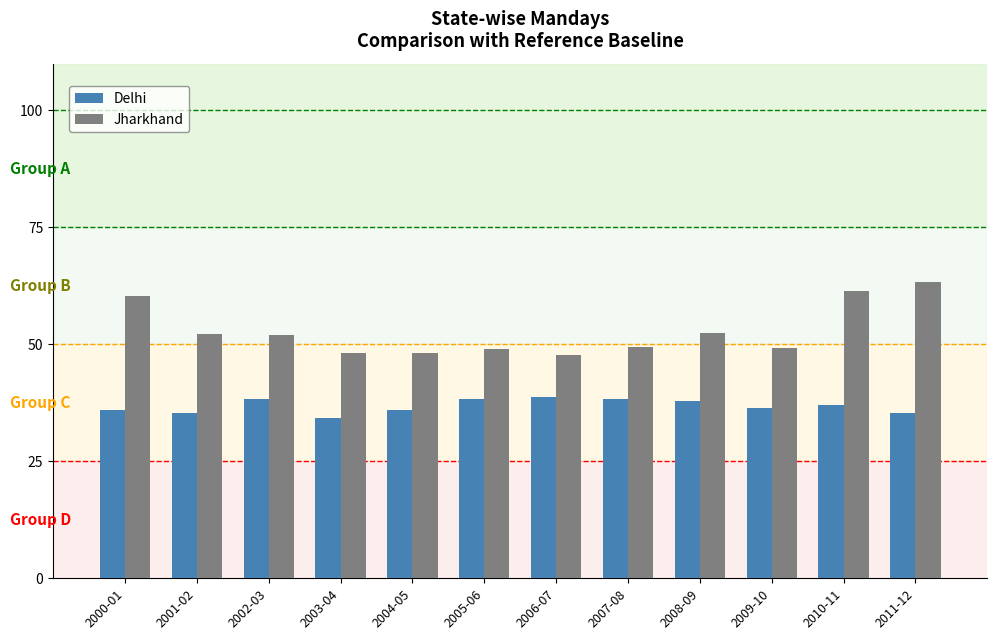

Reading left to right, transcribe all the data shown in this chart.

Delhi: 2000-01=35904	2001-02=35317	2002-03=38358	2003-04=34184	2004-05=35896	2005-06=38403	2006-07=38803	2007-08=38251	2008-09=37881	2009-10=36295	2010-11=37106	2011-12=35295
Jharkhand: 2000-01=60314	2001-02=52137	2002-03=52074	2003-04=48238	2004-05=48258	2005-06=48993	2006-07=47695	2007-08=49453	2008-09=52466	2009-10=49199	2010-11=61363	2011-12=63423